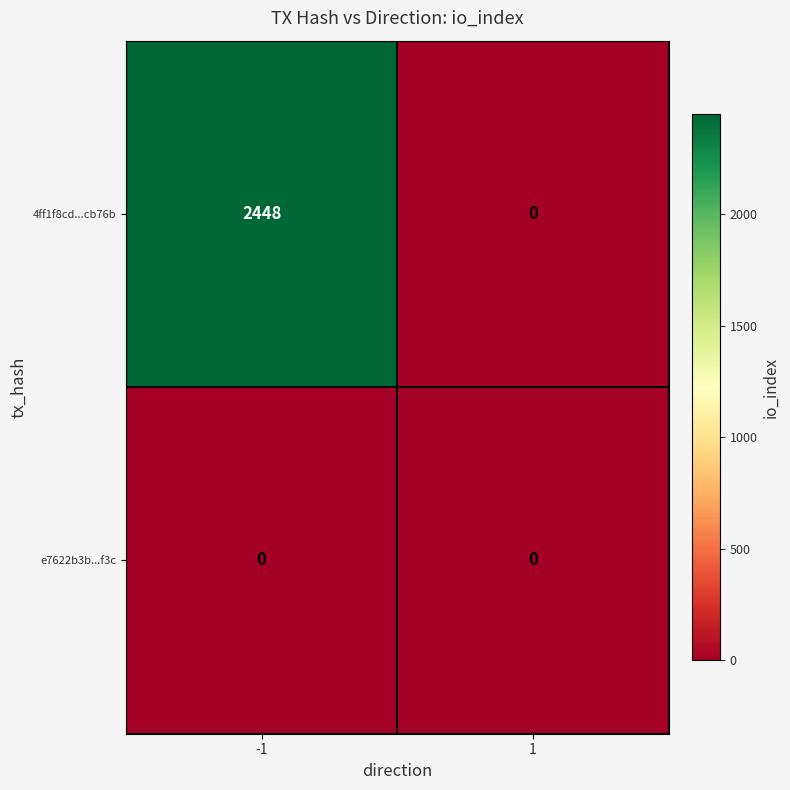

What is the sum of all 4ff1f8cd...cb76b values?

2448